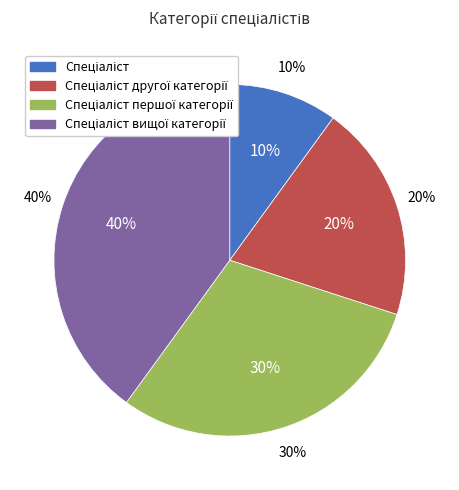

Is there any slice that represents more than half of the pie?

No